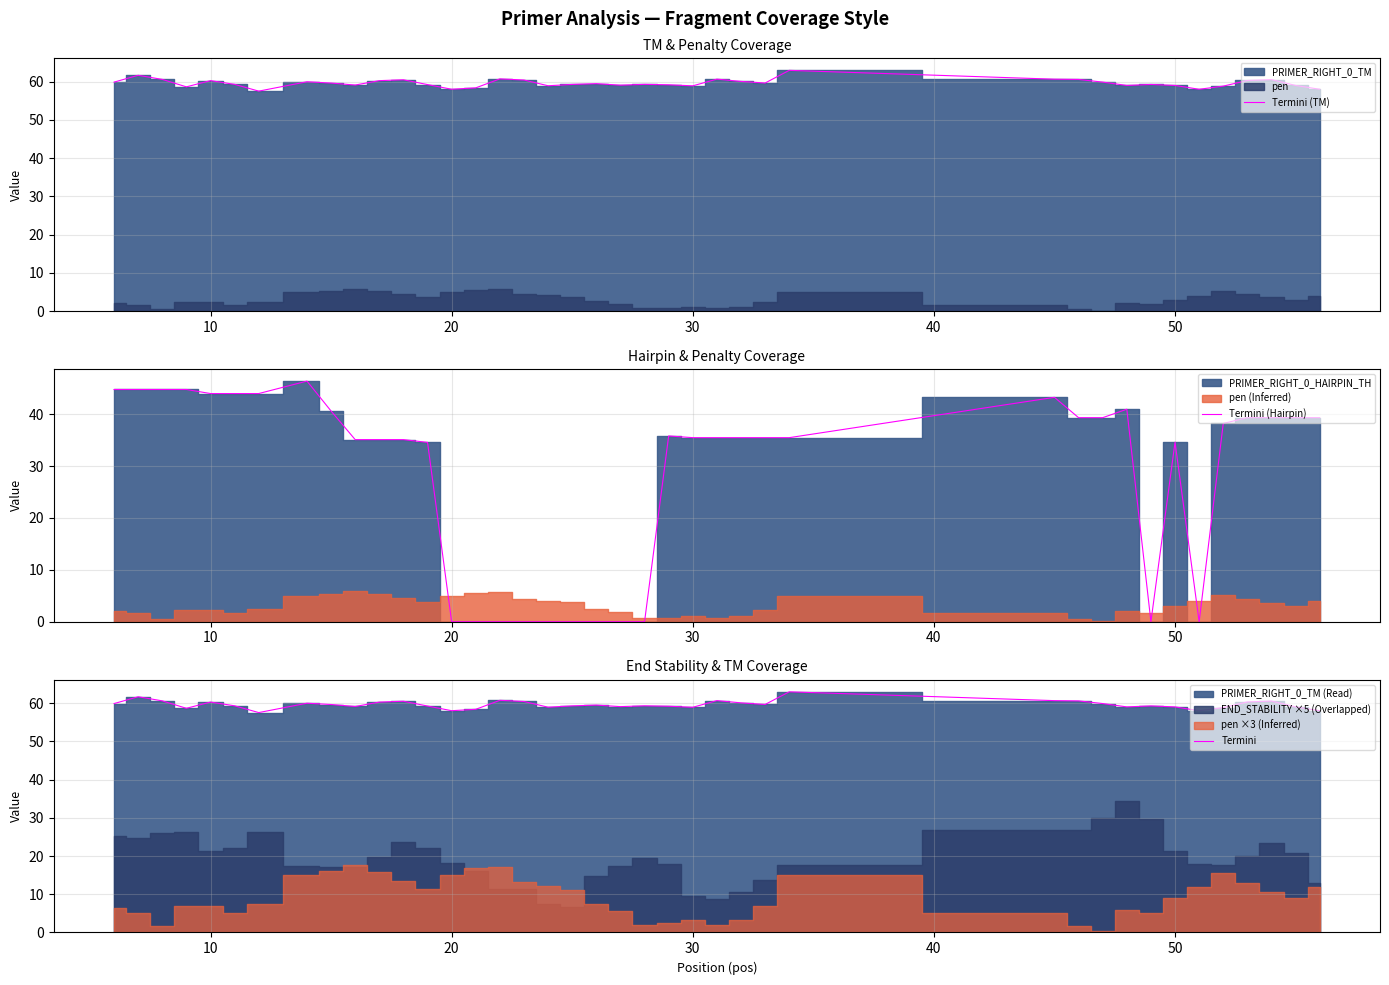

True or false: Termini (TM) and Termini intersect in this chart.

False